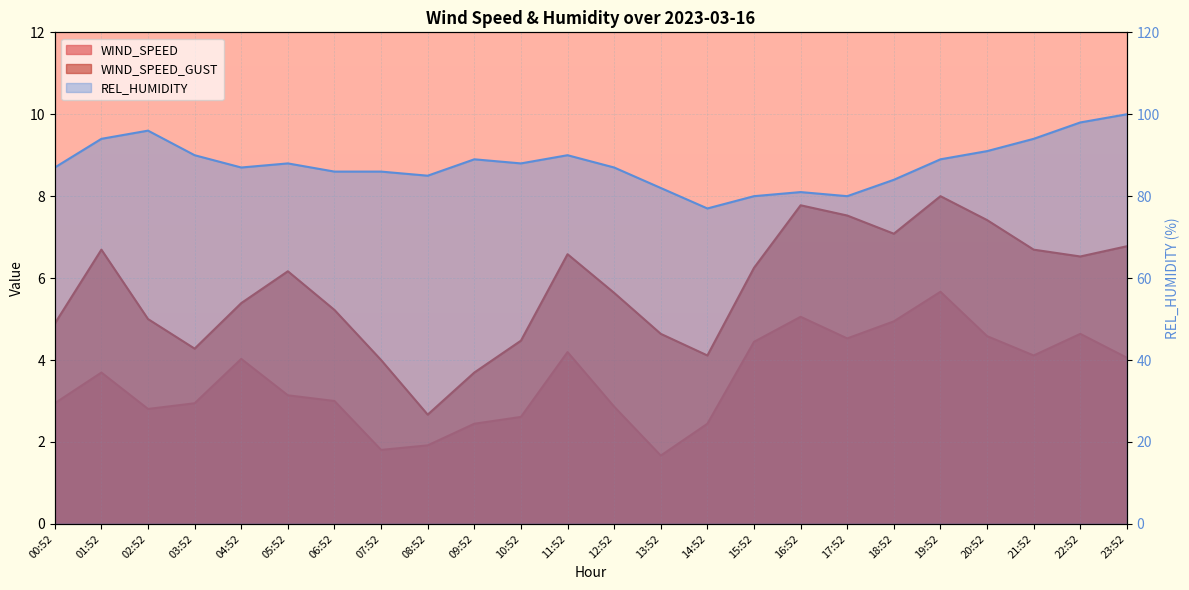

True or false: WIND_SPEED and WIND_SPEED_GUST cross at least once.

False